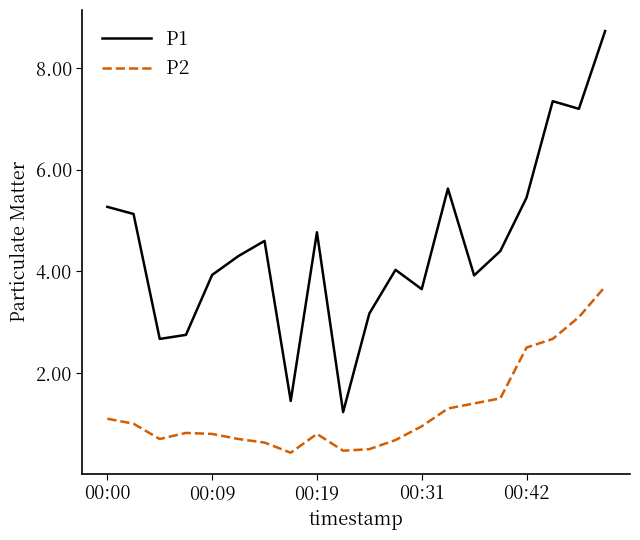

What is the maximum value shown in the chart?

8.7